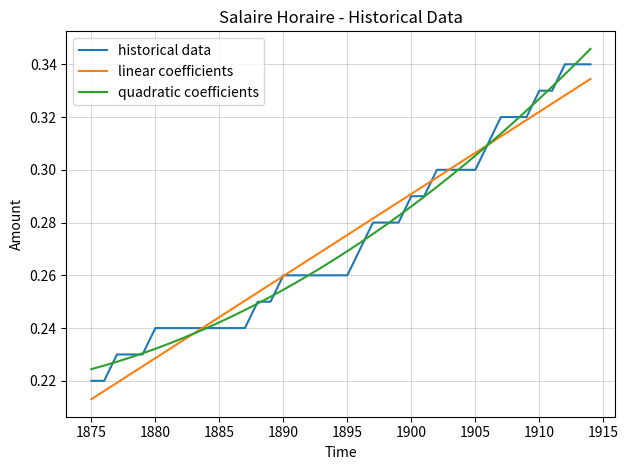

At how many categories does at least one series exceed 0?

40